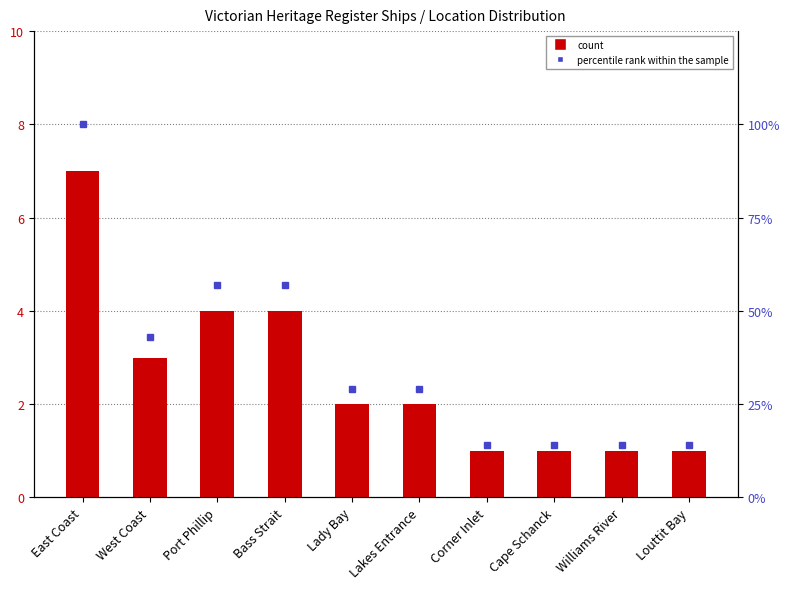

True or false: count has a value of 11 at East Coast.

False